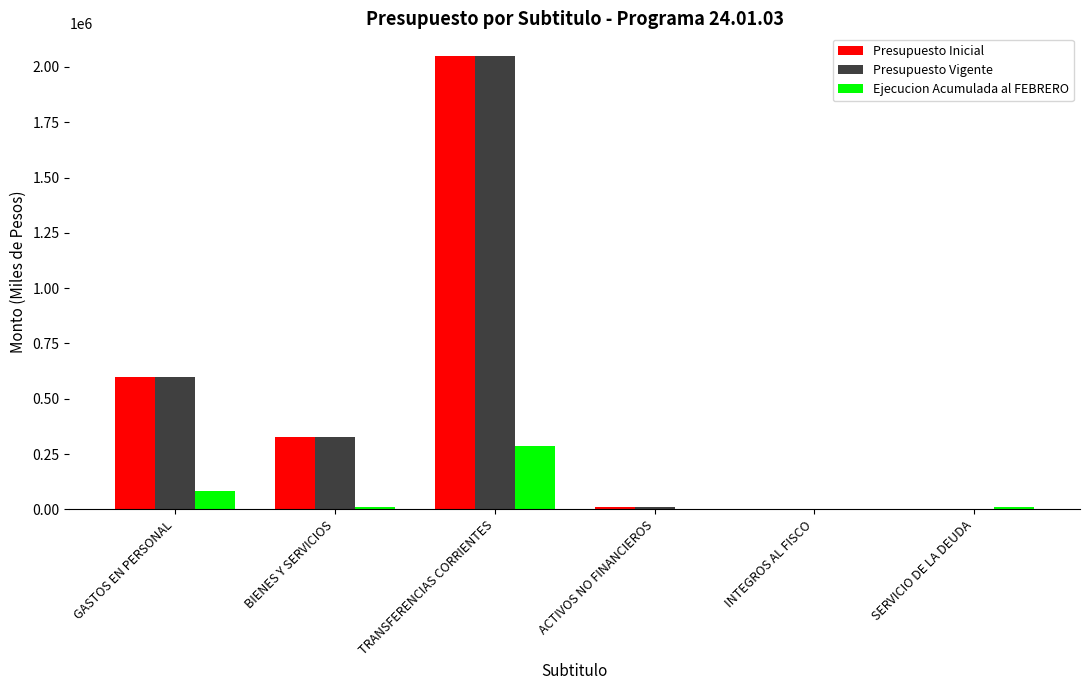

At which category is the sum across all series the highest?

TRANSFERENCIAS CORRIENTES